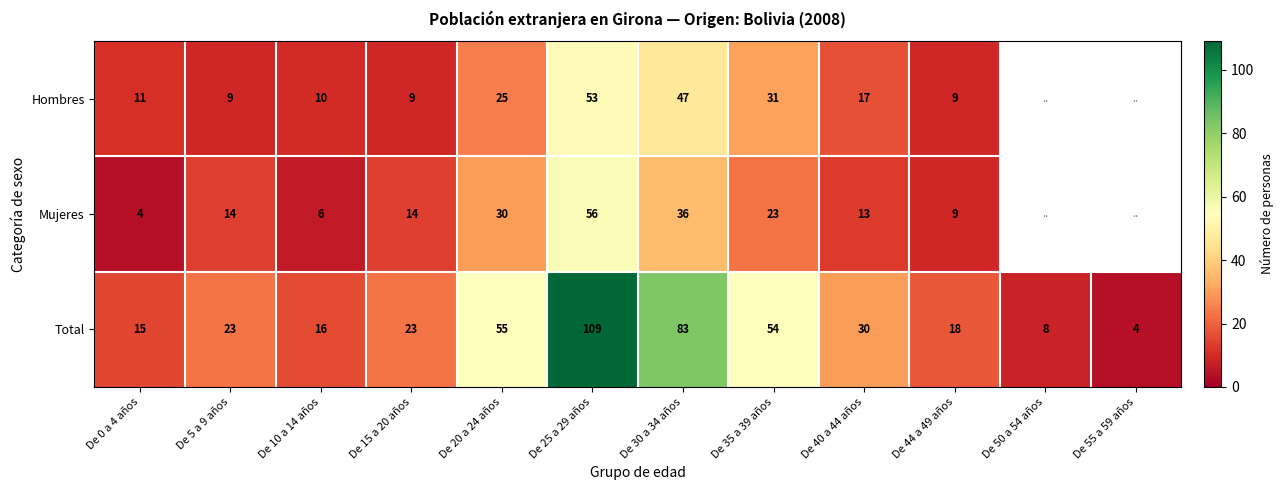

At which label is Total closest to 56?

De 20 a 24 años